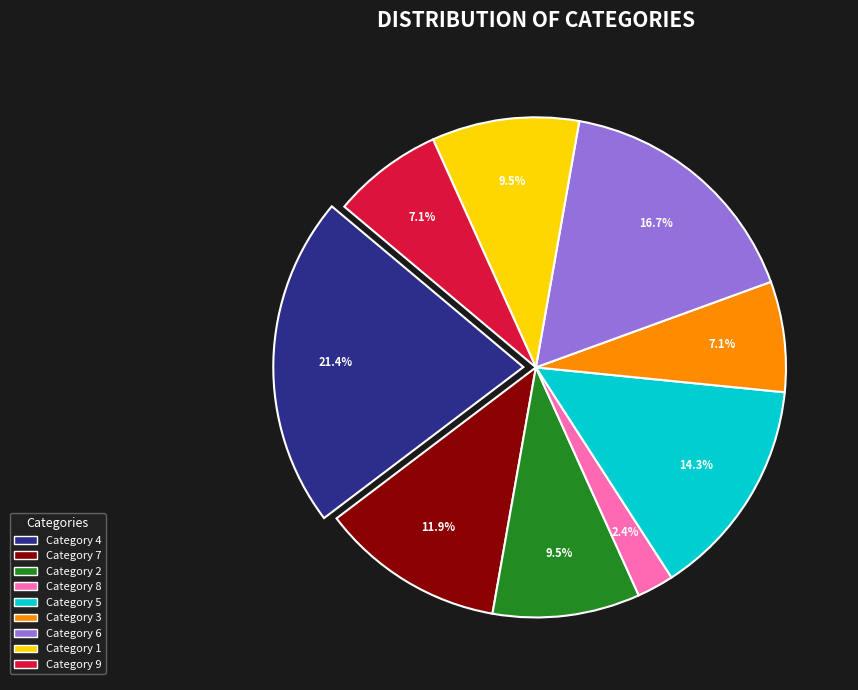

Is there a majority slice in this chart?

No